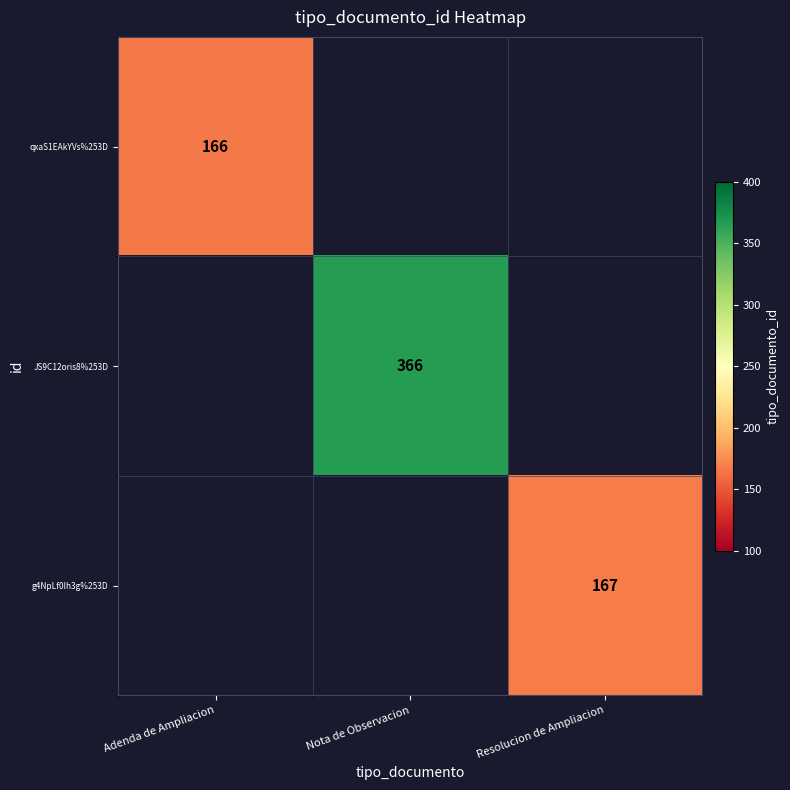

Rank the series at Resolucion de Ampliacion from lowest to highest value.

qxaS1EAkYVs%253D, JS9C12oris8%253D, g4NpLf0Ih3g%253D